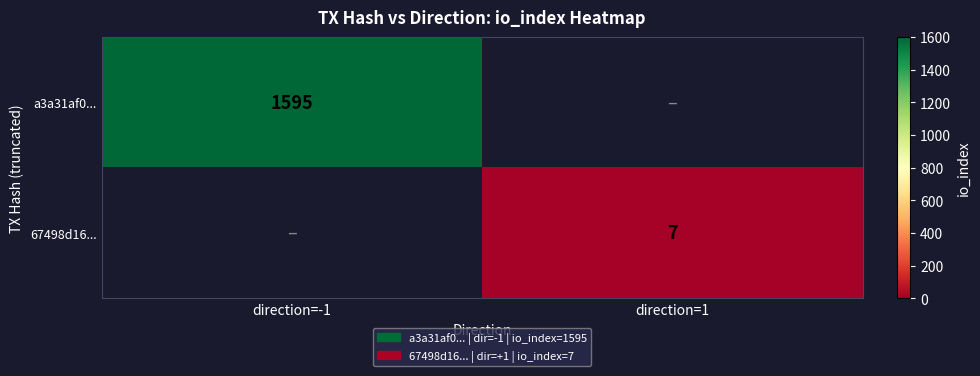

True or false: 67498d16... has a value of 7 at direction=1.

True